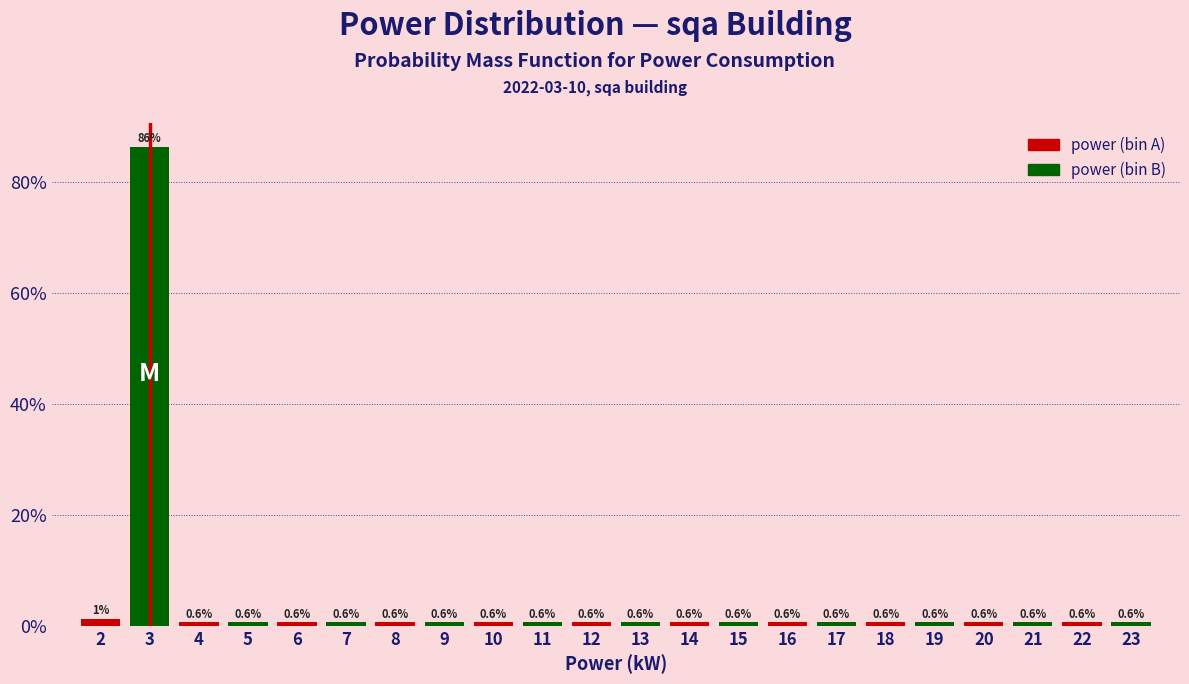

What is the spread (max minus min) of values at 2?

85.0